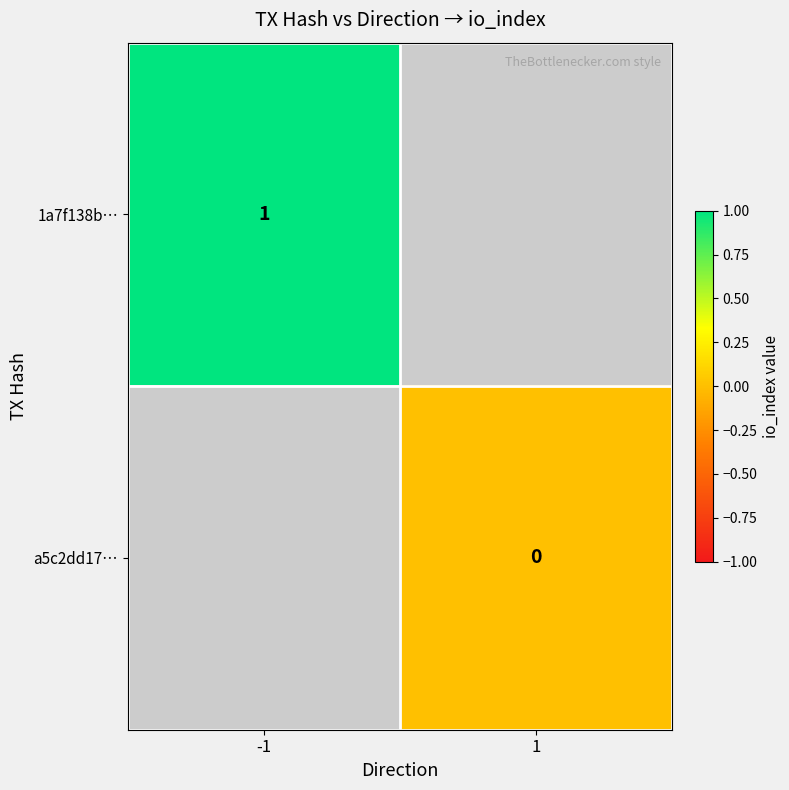

Is the value of a5c2dd17… at 1 greater than the value of 1a7f138b… at -1?

No